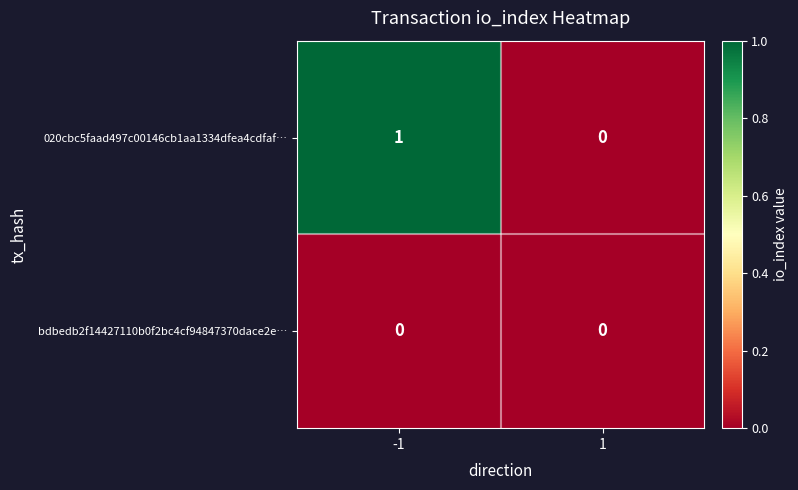

Is the value of 020cbc5faad497c00146cb1aa1334dfea4cdfaf… at -1 greater than the value of bdbedb2f14427110b0f2bc4cf94847370dace2e… at 1?

Yes